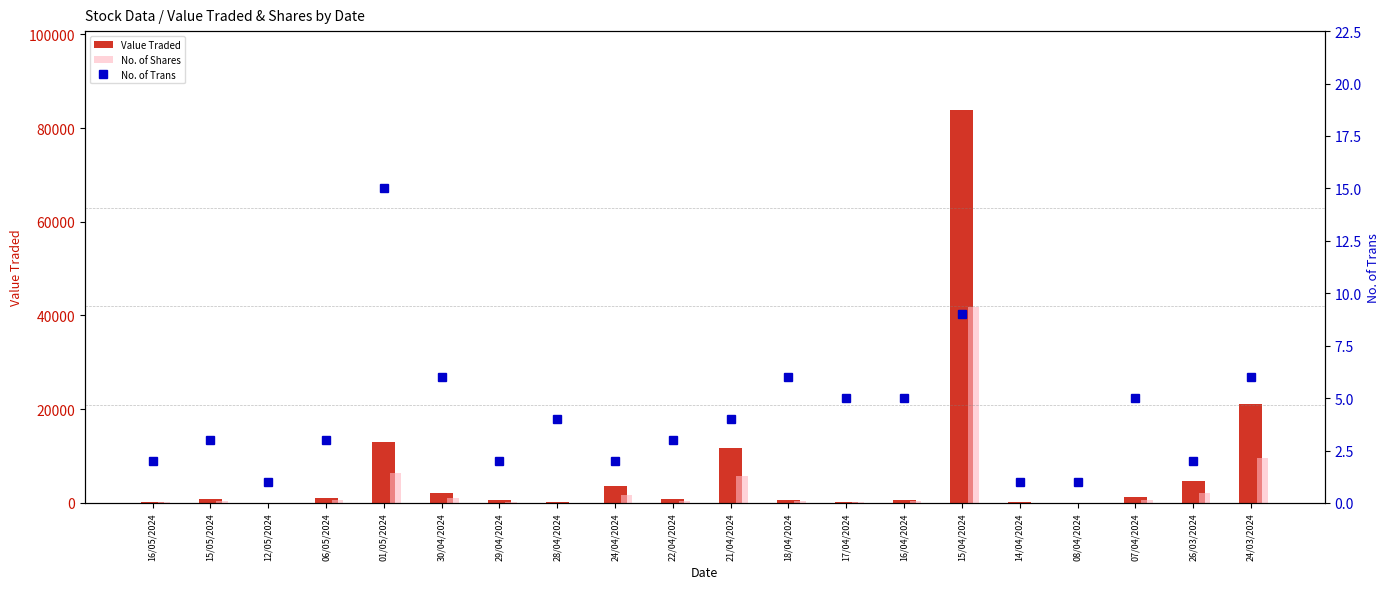

At 29/04/2024, list the series in order from smallest to largest.

No. of Trans, No. of Shares, Value Traded